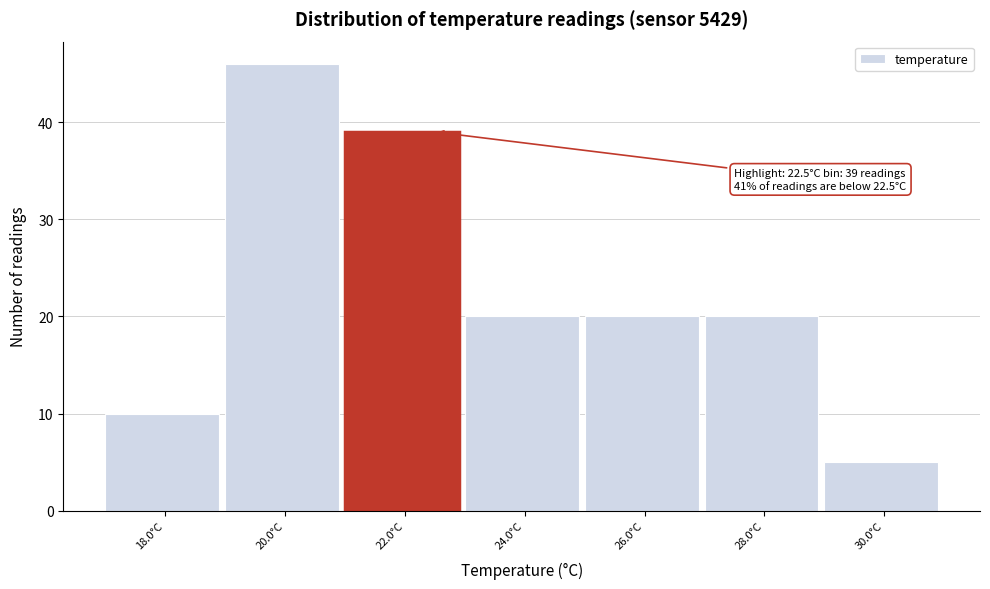

Reading left to right, what are all the values shown in this chart?

18.0°C=10	20.0°C=46	22.0°C=39	24.0°C=20	26.0°C=20	28.0°C=20	30.0°C=5